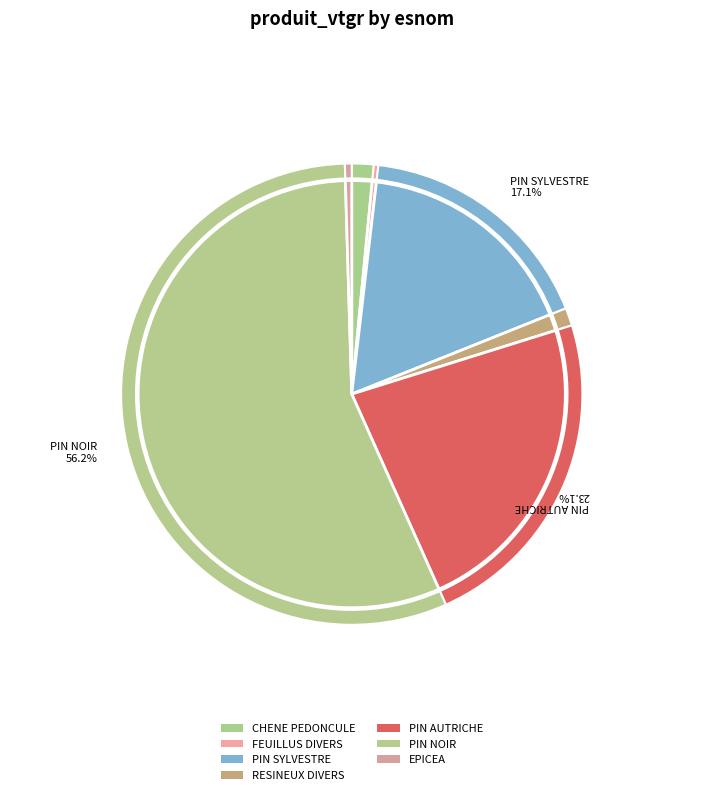

To the nearest percent, what is the difference between the largest and smallest slice percentages?

56%